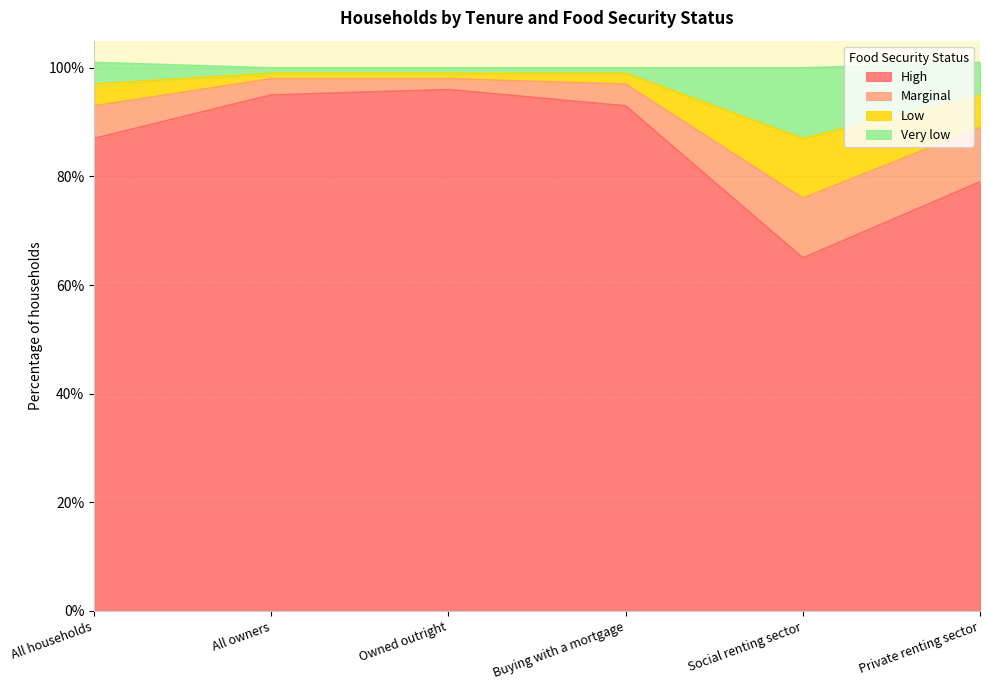

True or false: High and Low intersect in this chart.

False